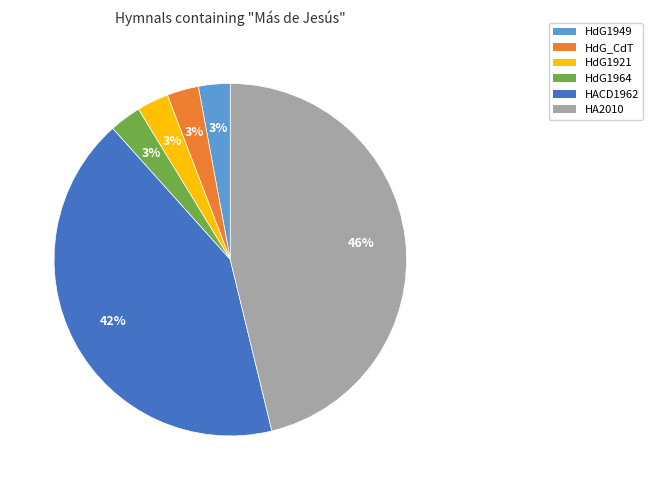

What is the ratio of the value at HdG1921 to the value at HA2010?

0.1